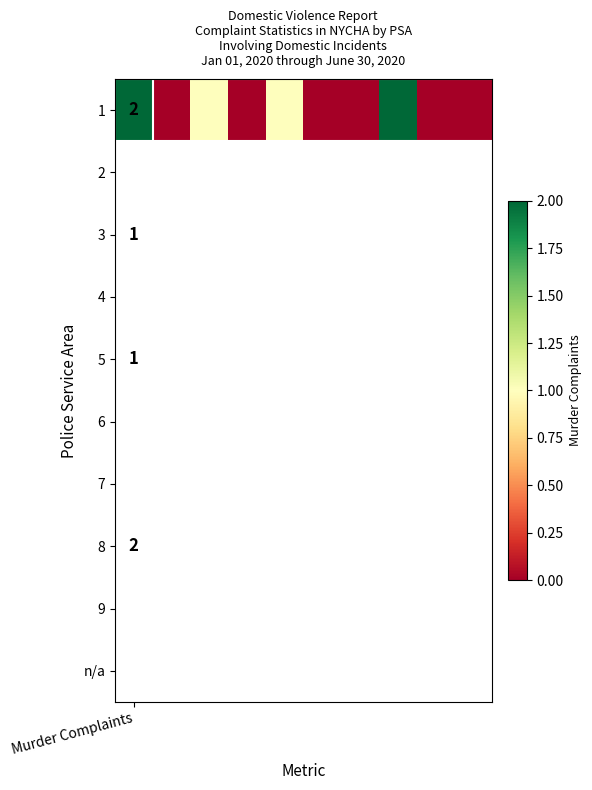

True or false: the data shows 1 at 9.

False